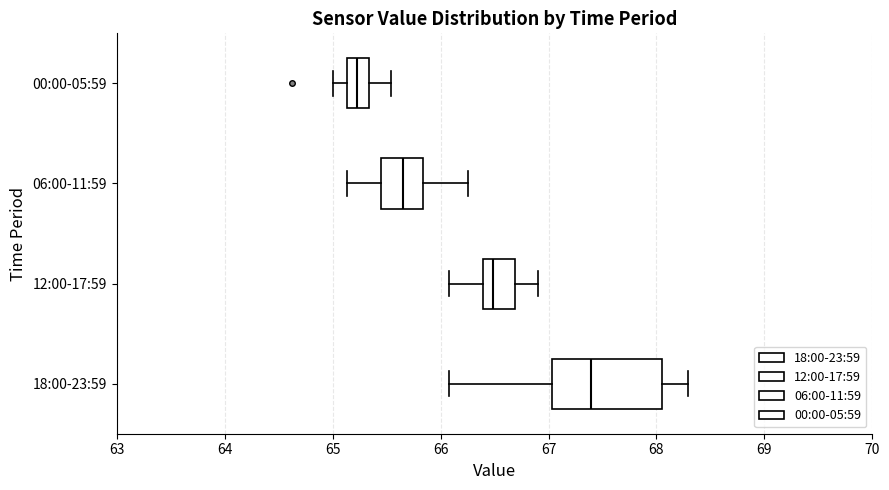

Reading bottom to top, read every box against the x-axis: the position of its median line, the range the box covers, and the ends of its whiskers. The values are not printed on the chart, so give them approximately, as read against the axis.

18:00-23:59: median 67.4, box 67.0 to 68.1, whiskers 66.1 to 68.3
12:00-17:59: median 66.5, box 66.4 to 66.7, whiskers 66.1 to 66.9
06:00-11:59: median 65.7, box 65.4 to 65.8, whiskers 65.1 to 66.3
00:00-05:59: median 65.2, box 65.1 to 65.3, whiskers 65.0 to 65.5